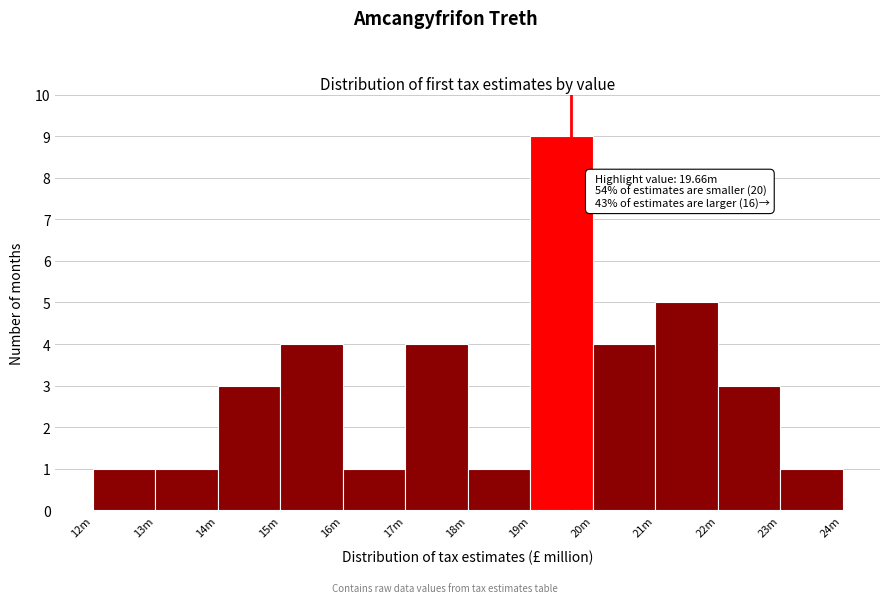

Reading left to right, list all the values displayed in this chart.

1	1	3	4	1	4	1	9	4	5	3	1